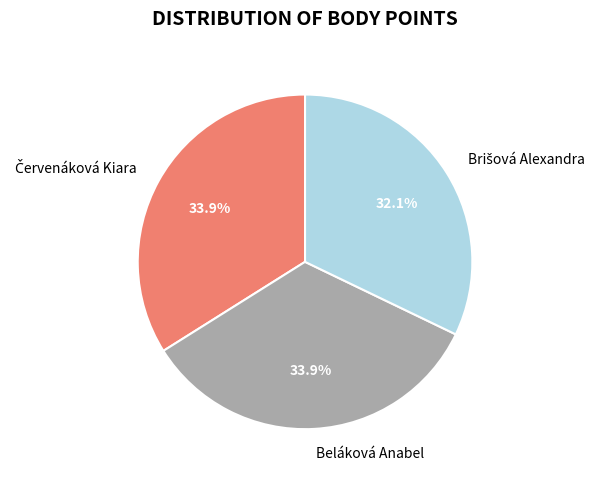

Is there a majority slice in this chart?

No